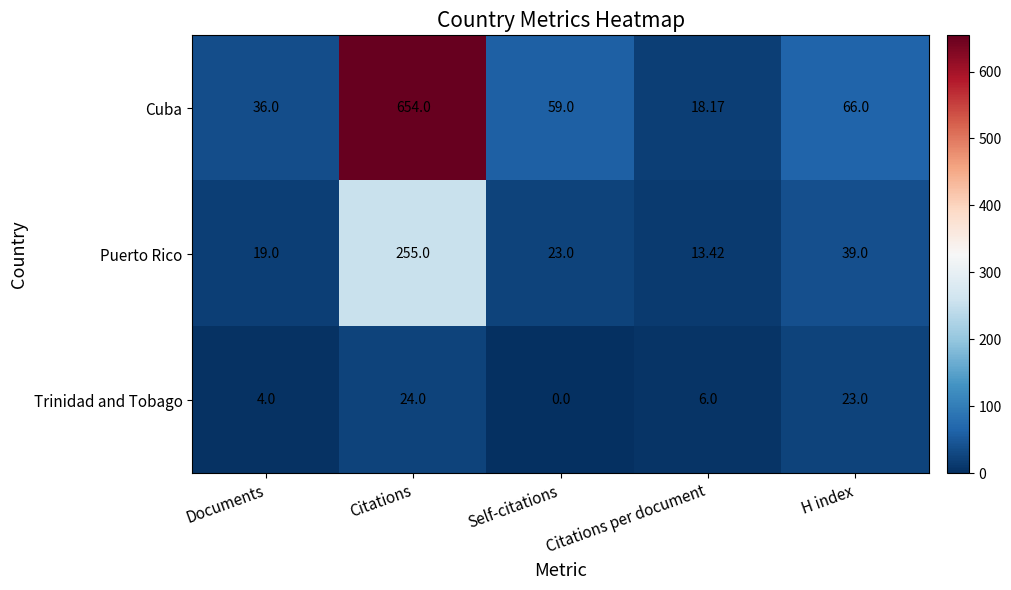

Which series has the largest range (max minus min)?

Cuba